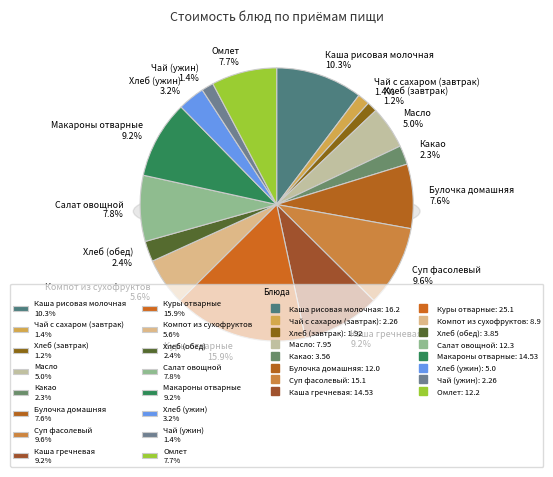

Count the number of slices in the pie.

16